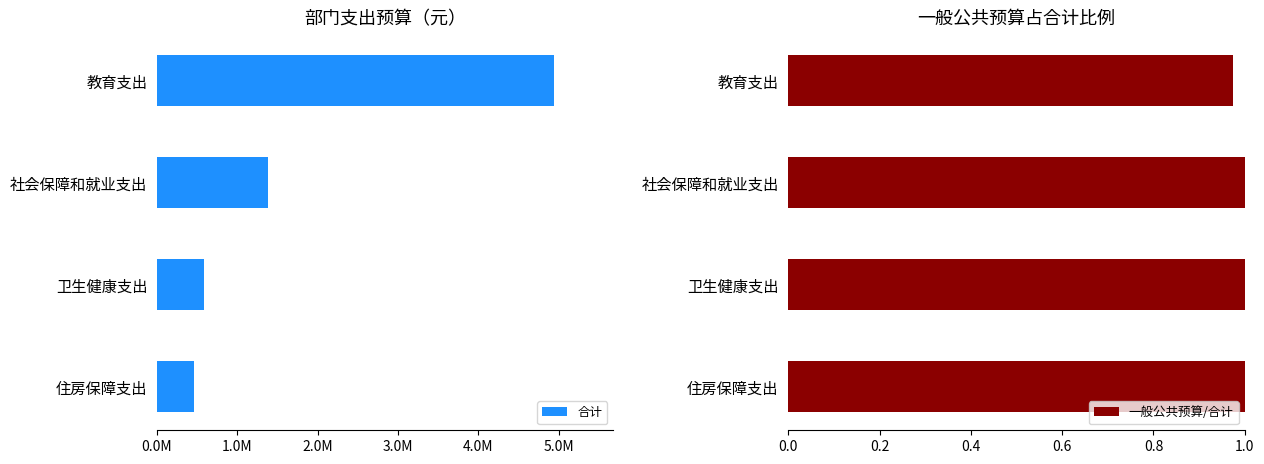

Which category has the lowest value in the 一般公共预算/合计 series?

教育支出